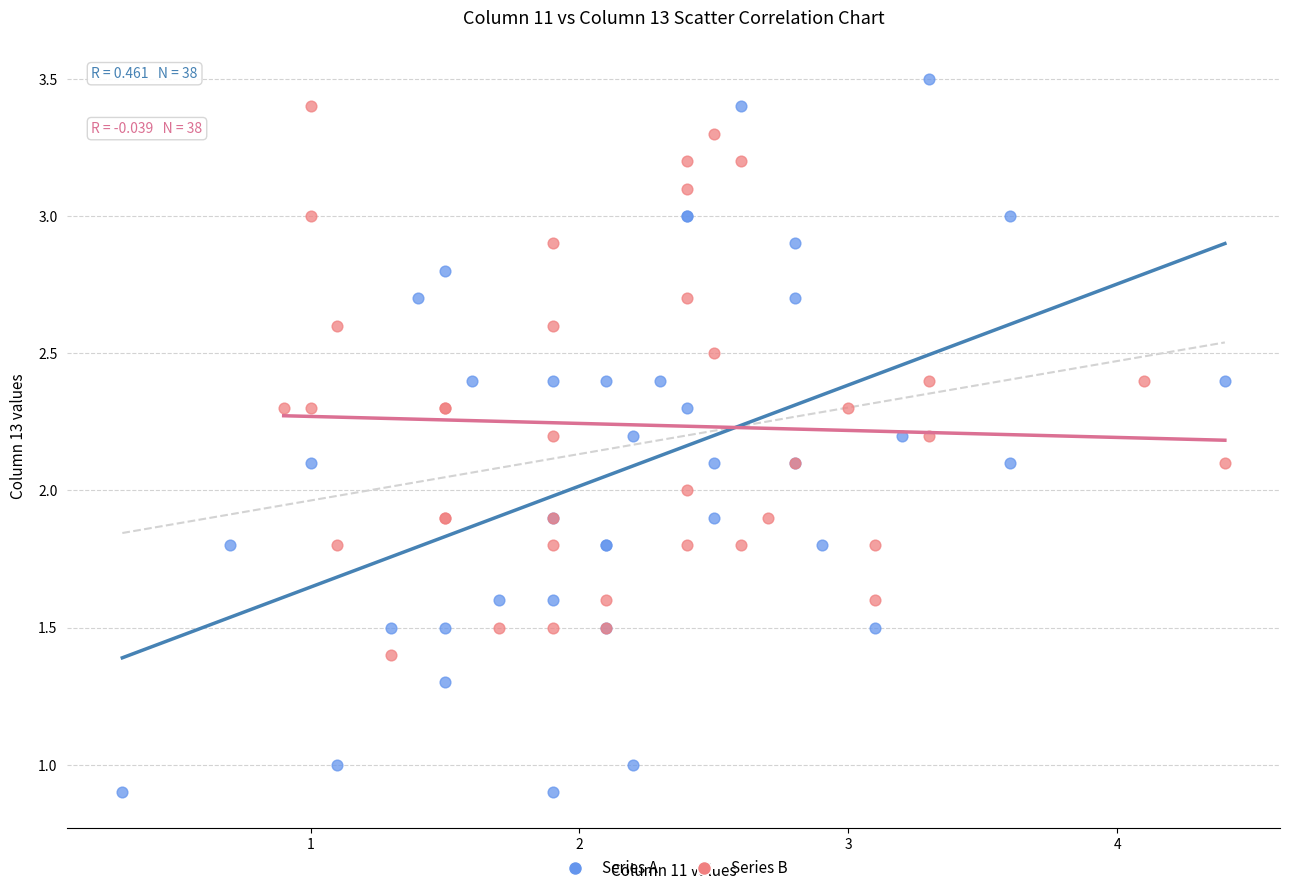

Which series reaches the minimum Y coordinate?

Series A